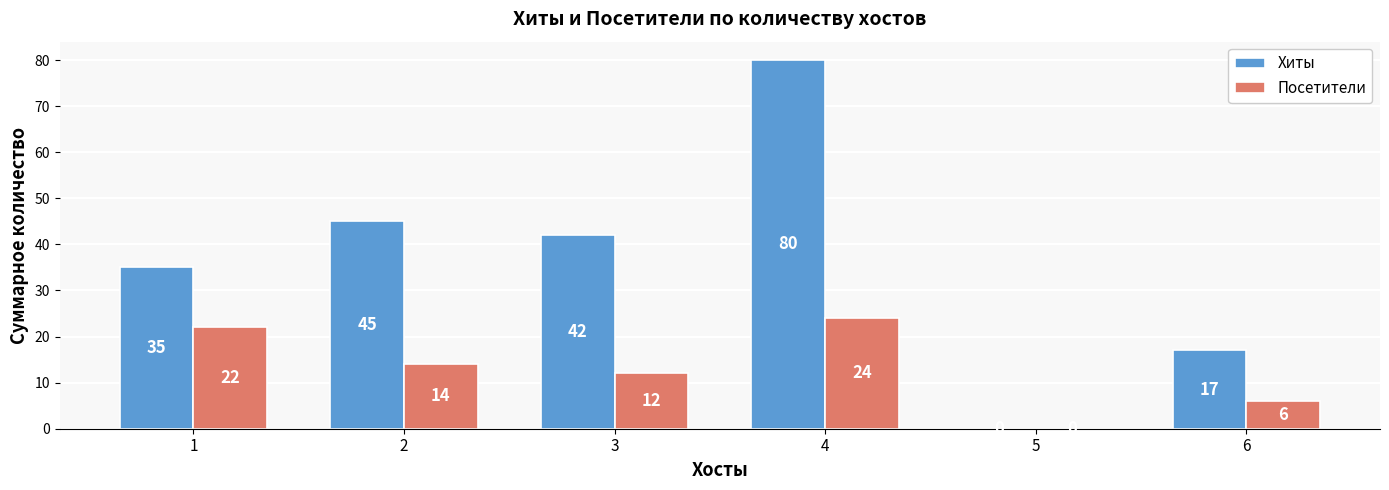

What are all the series names shown in the legend?

Хиты, Посетители